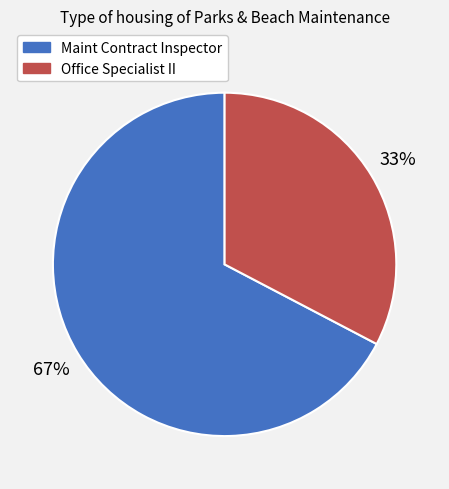

Approximately how many times larger is the value at Office Specialist II compared to Maint Contract Inspector?

0.5